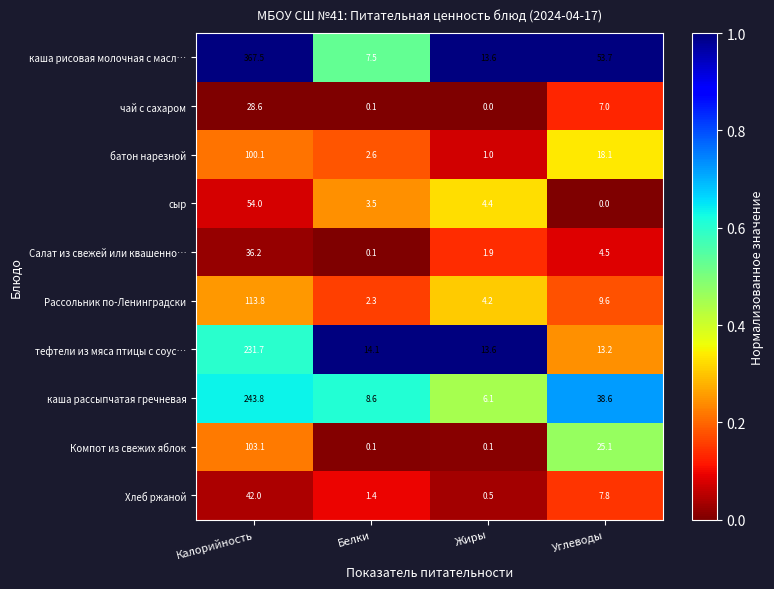

Which category has the highest value across all series?

Калорийность